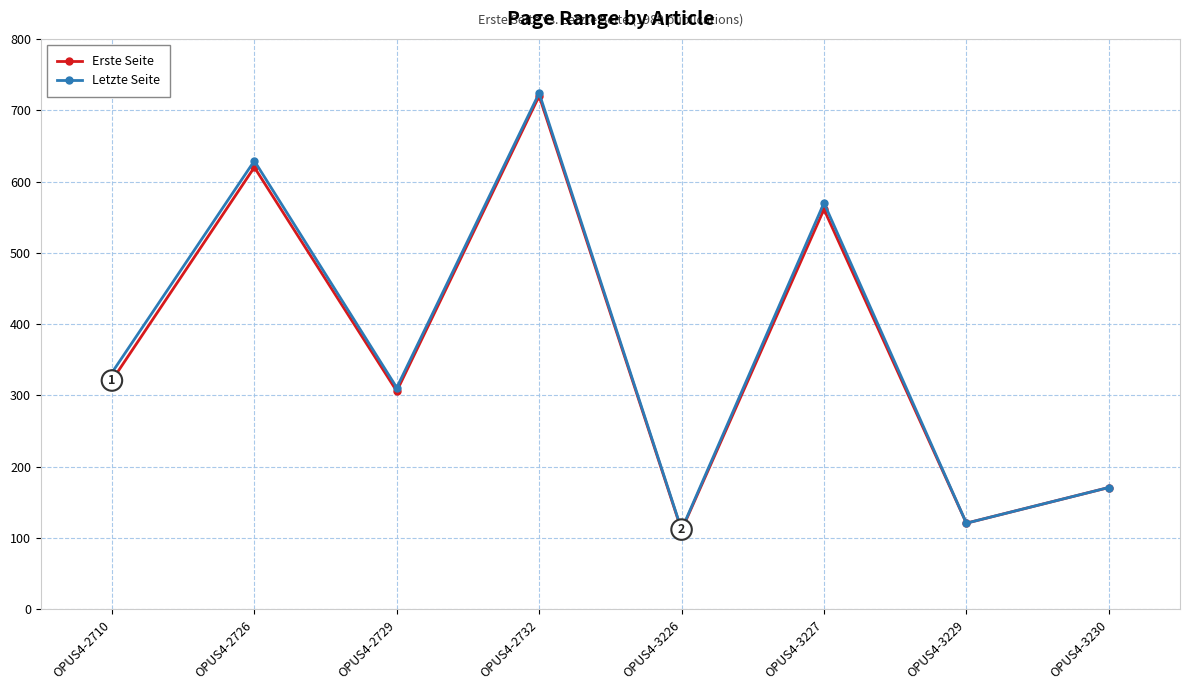

Reading left to right, list all the values displayed in this chart.

Erste Seite: OPUS4-2710=321	OPUS4-2726=620	OPUS4-2729=306	OPUS4-2732=720	OPUS4-3226=111	OPUS4-3227=561	OPUS4-3229=121	OPUS4-3230=171
Letzte Seite: OPUS4-2710=332	OPUS4-2726=629	OPUS4-2729=311	OPUS4-2732=724	OPUS4-3226=112	OPUS4-3227=570	OPUS4-3229=121	OPUS4-3230=171